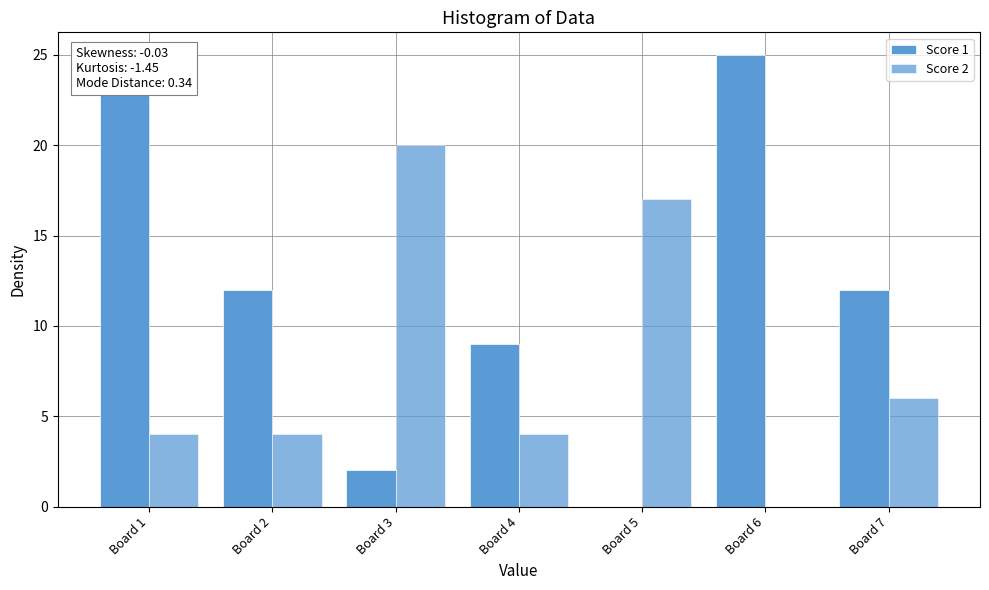

At how many categories does at least one series exceed 8?

7